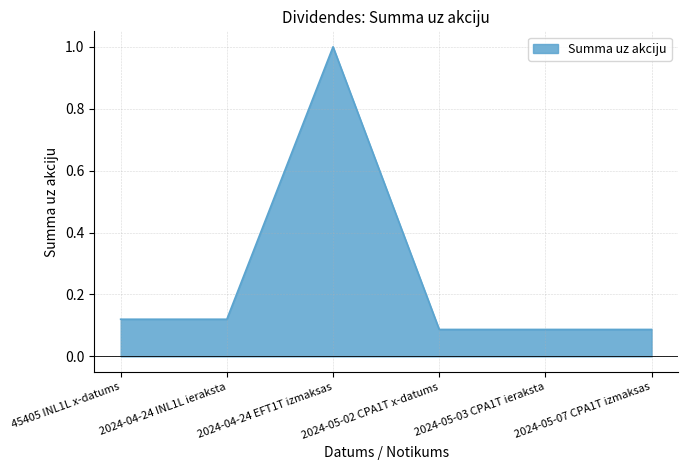

What position from the left is 2024-05-03 CPA1T ieraksta?

5